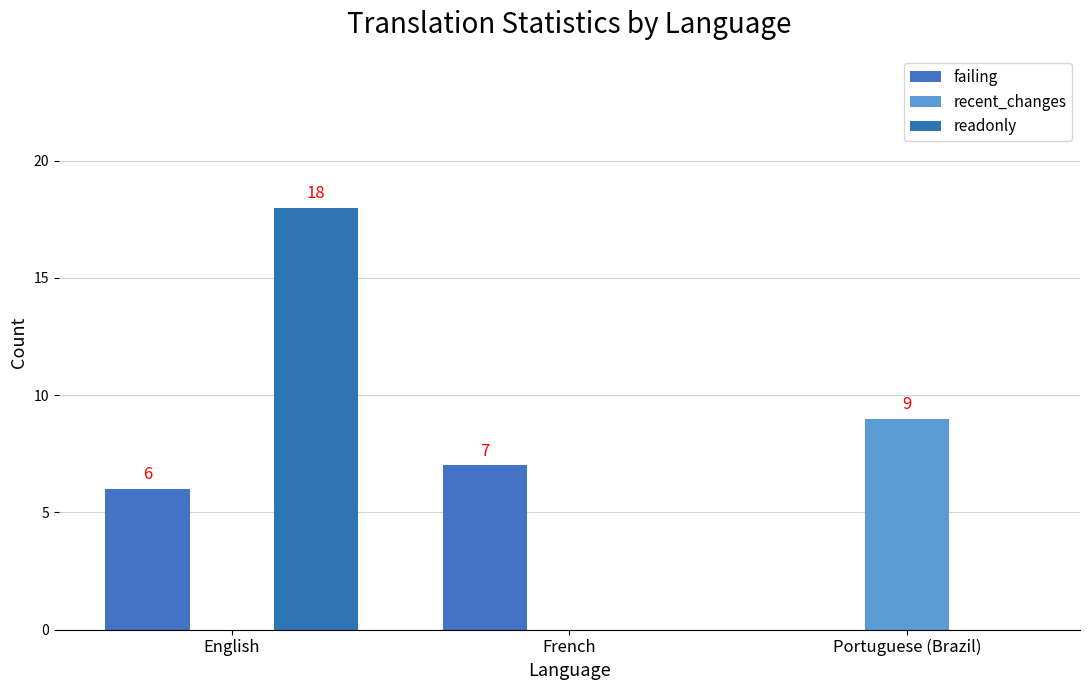

Between English and French, which series saw the biggest shift?

readonly